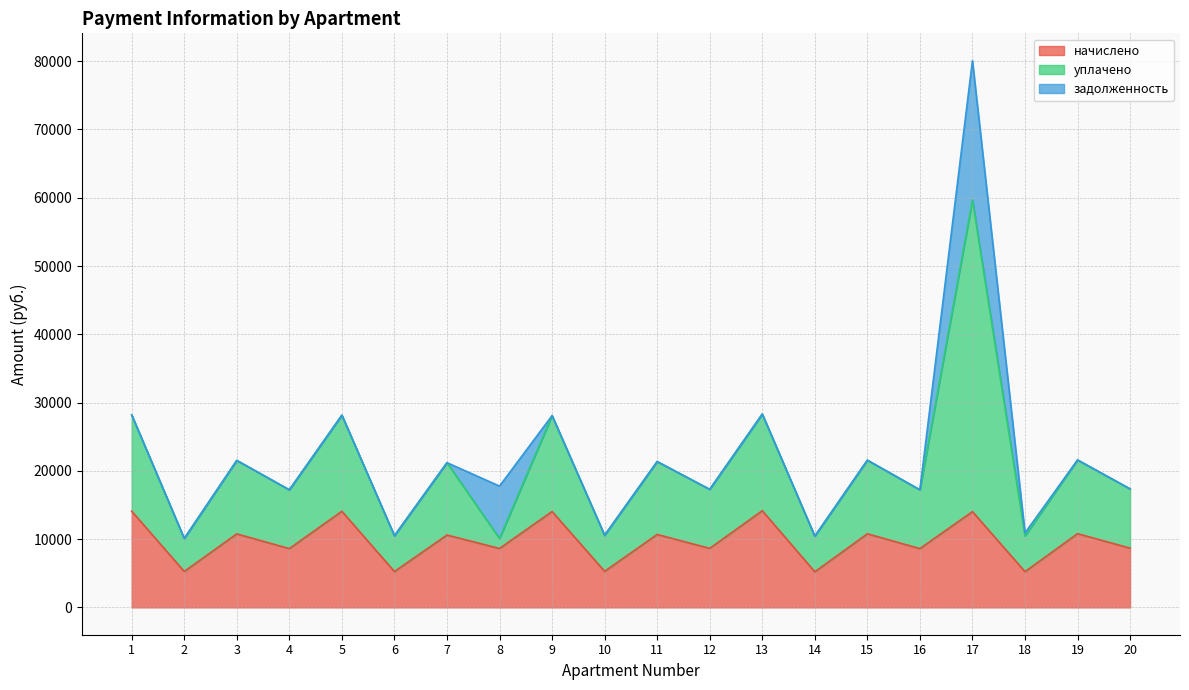

How many lines are shown in the chart?

3